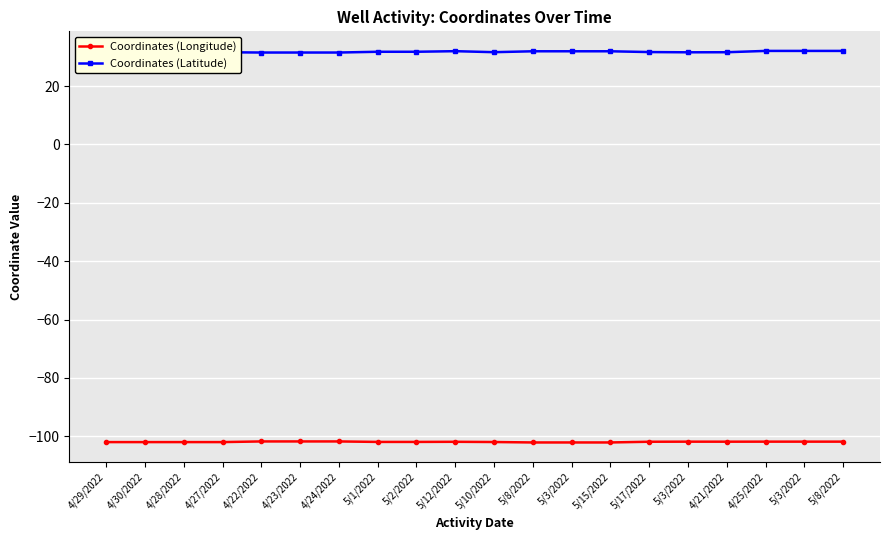

What is the label of the 12th point from the right?

5/2/2022